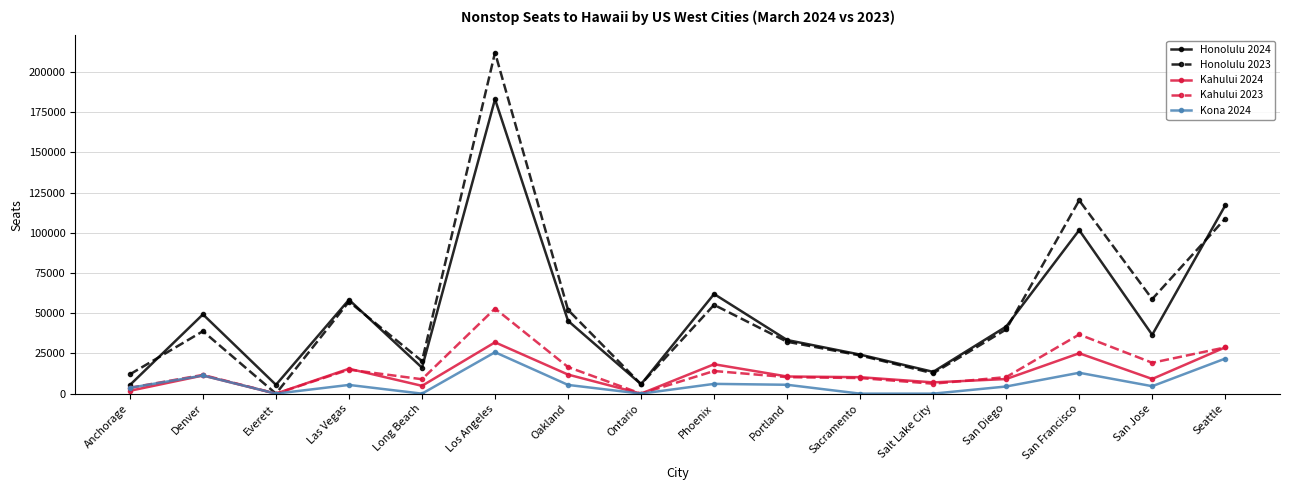

How many values in the Kahului 2023 series are below 11648?

8